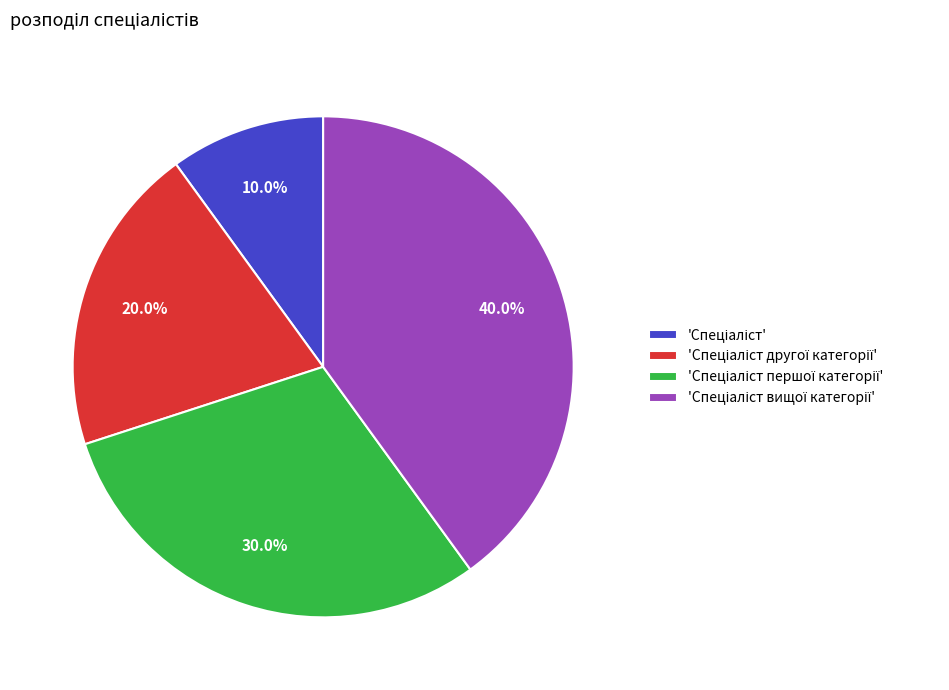

Does any single category account for the majority?

No